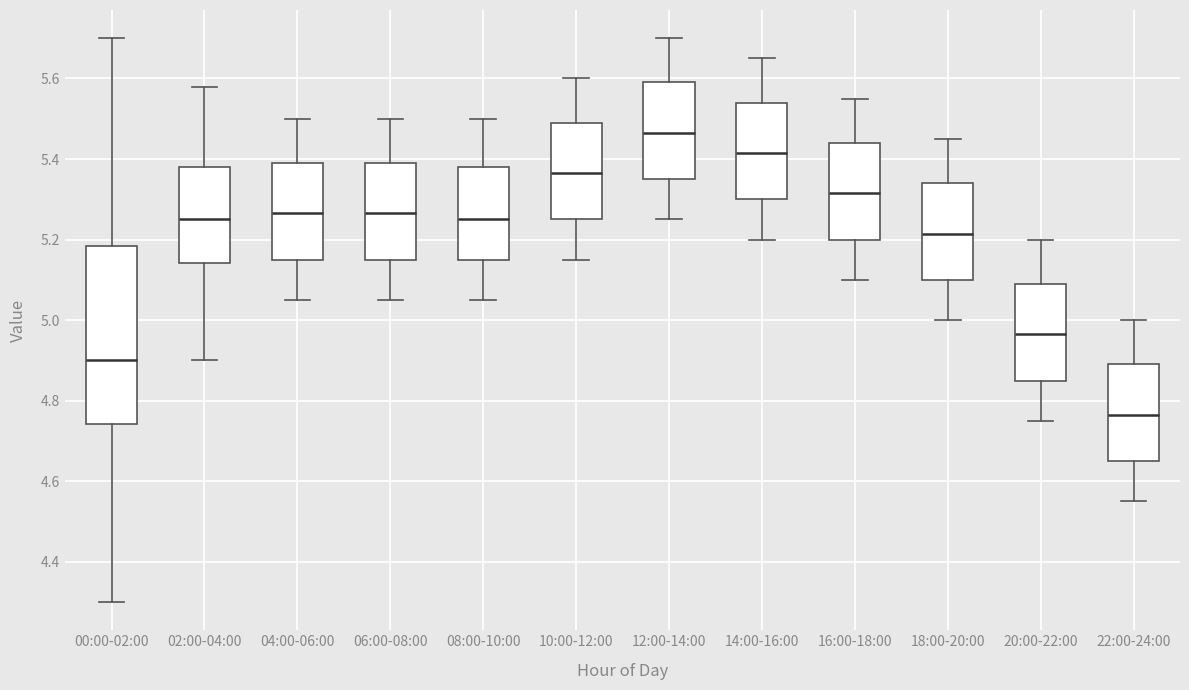

Reading left to right, transcribe this box plot: for each box, give where its median line is, the range the box spans, and where its two whiskers end, as read against the y-axis. The values are not printed on the chart, so give them approximately, as read against the axis.

00:00-02:00: median 4.90, box 4.74 to 5.18, whiskers 4.30 to 5.70
02:00-04:00: median 5.26, box 5.14 to 5.38, whiskers 4.90 to 5.58
04:00-06:00: median 5.26, box 5.16 to 5.40, whiskers 5.06 to 5.50
06:00-08:00: median 5.26, box 5.16 to 5.40, whiskers 5.06 to 5.50
08:00-10:00: median 5.26, box 5.16 to 5.38, whiskers 5.06 to 5.50
10:00-12:00: median 5.36, box 5.26 to 5.50, whiskers 5.16 to 5.60
12:00-14:00: median 5.46, box 5.36 to 5.60, whiskers 5.26 to 5.70
14:00-16:00: median 5.42, box 5.30 to 5.54, whiskers 5.20 to 5.66
16:00-18:00: median 5.32, box 5.20 to 5.44, whiskers 5.10 to 5.56
18:00-20:00: median 5.22, box 5.10 to 5.34, whiskers 5.00 to 5.46
20:00-22:00: median 4.96, box 4.86 to 5.10, whiskers 4.76 to 5.20
22:00-24:00: median 4.76, box 4.66 to 4.90, whiskers 4.56 to 5.00